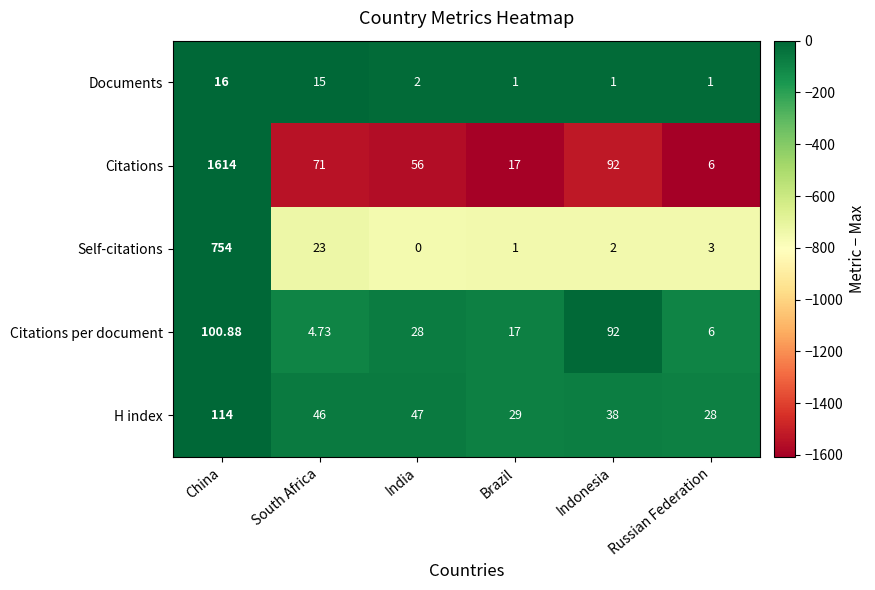

What is the total value across all series at Russian Federation?

44.0